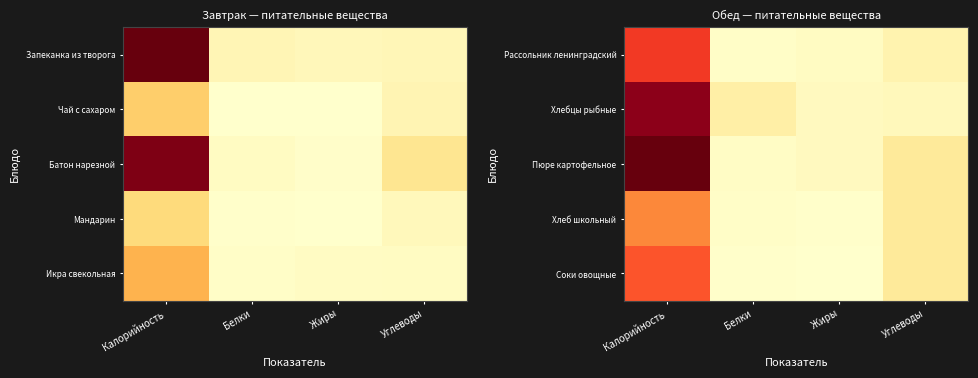

Which category has the highest value in the Хлеб школьный series?

Калорийность